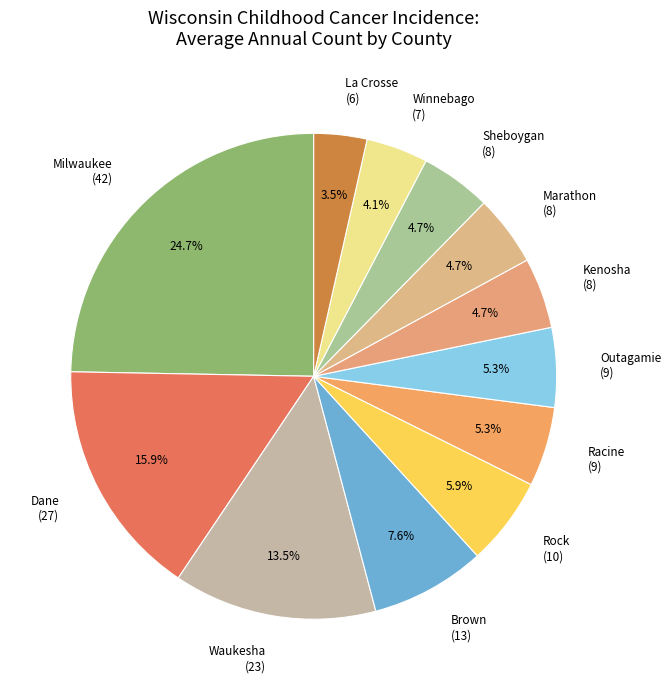

Does Dane (27) represent more than half of the total?

No